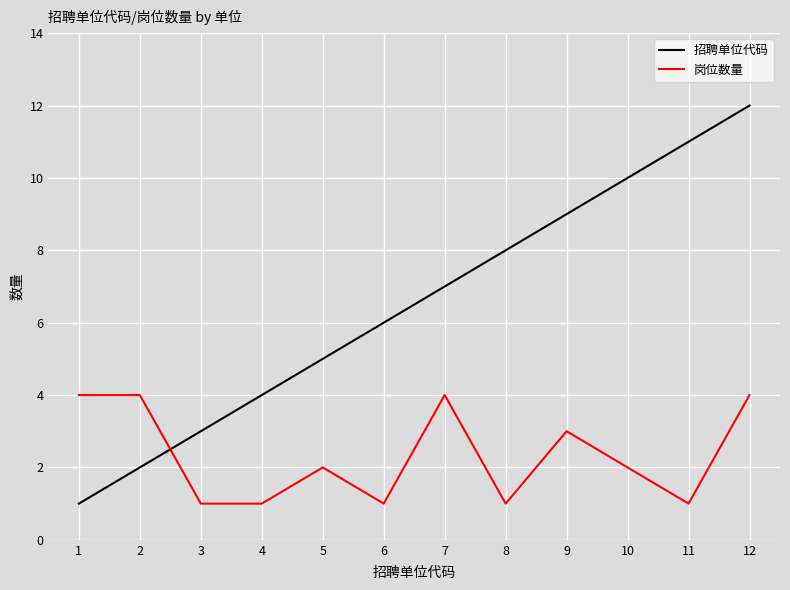

List the labels in order of 招聘单位代码 value, smallest first.

1, 2, 3, 4, 5, 6, 7, 8, 9, 10, 11, 12